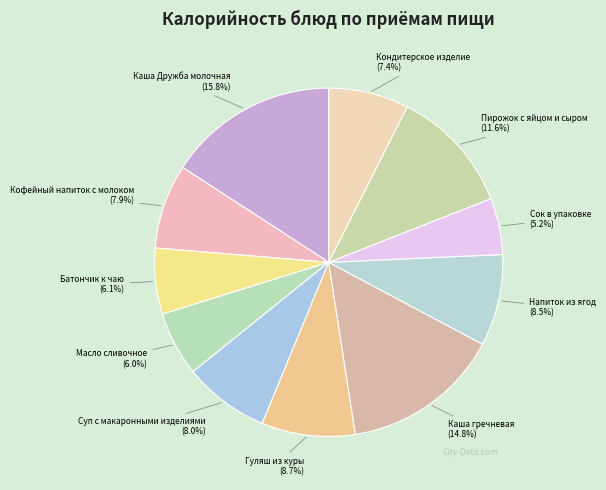

Approximately how many times larger is the value at Пирожок с яйцом и сыром compared to Масло сливочное?

1.9